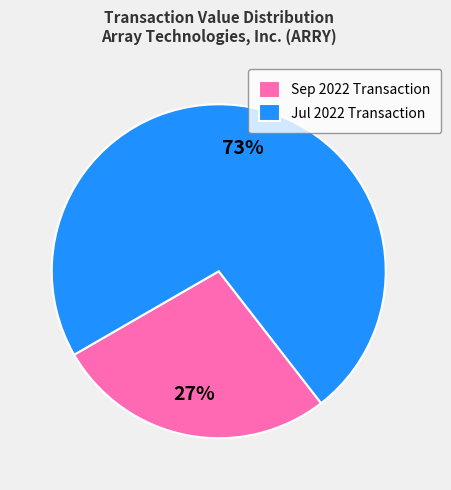

What is the majority slice?

Jul 2022 Transaction